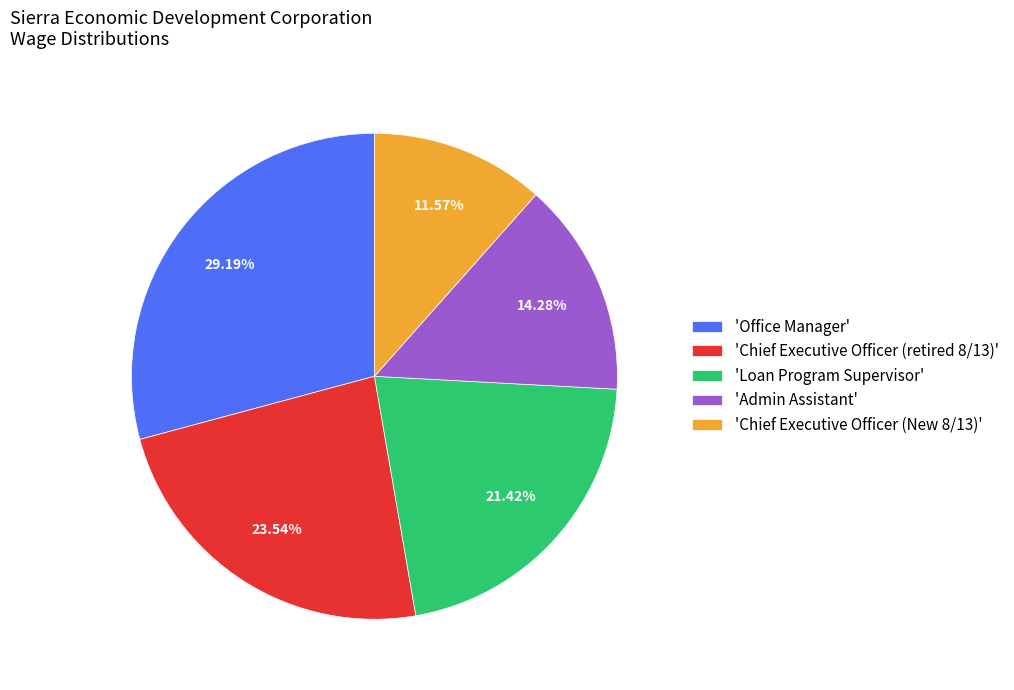

Rank the categories by value from highest to lowest.

'Office Manager', 'Chief Executive Officer (retired 8/13)', 'Loan Program Supervisor', 'Admin Assistant', 'Chief Executive Officer (New 8/13)'